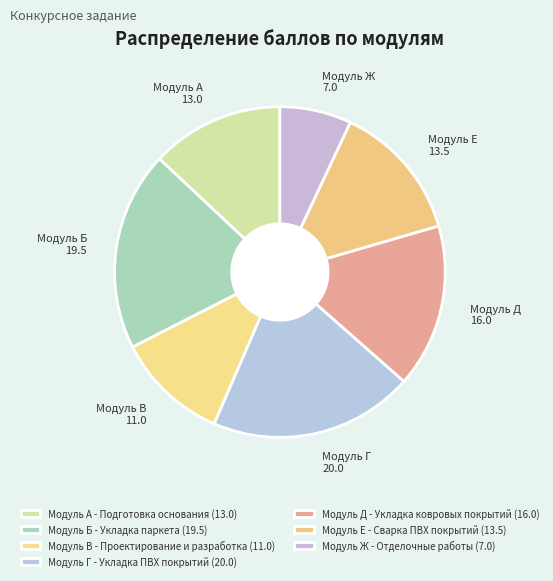

Count the number of slices in the pie.

7